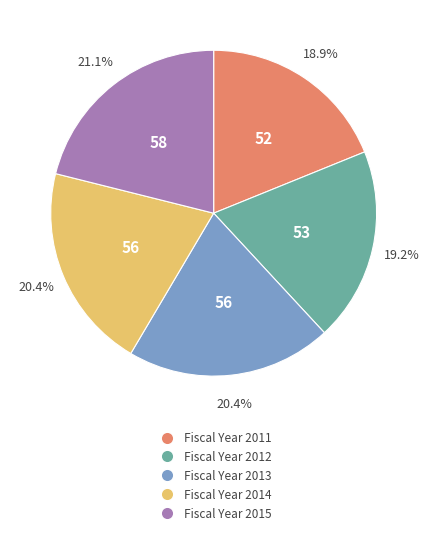

What percentage is the Fiscal Year 2012 slice, to the nearest percent?

19%